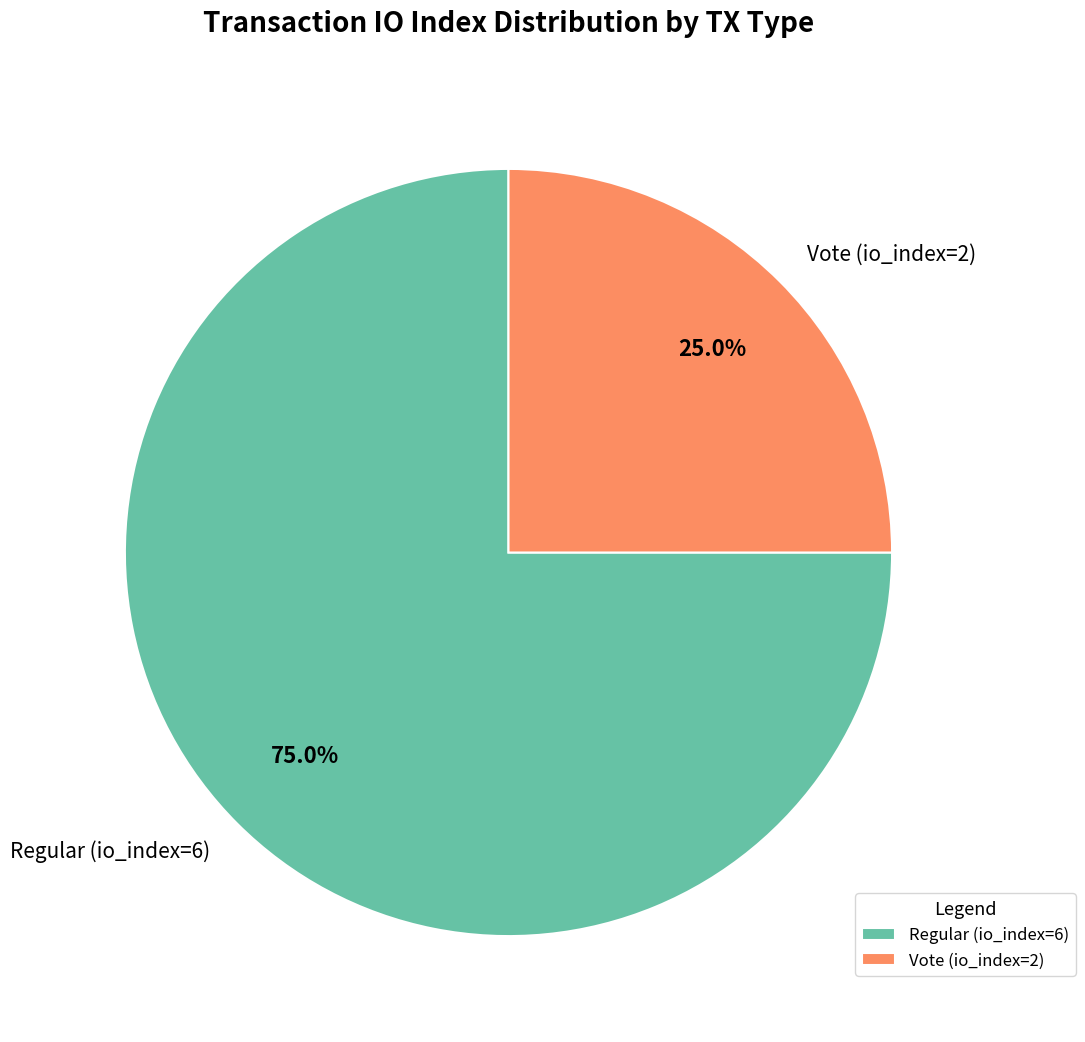

True or false: Vote (io_index=2) accounts for 25% of the total.

True